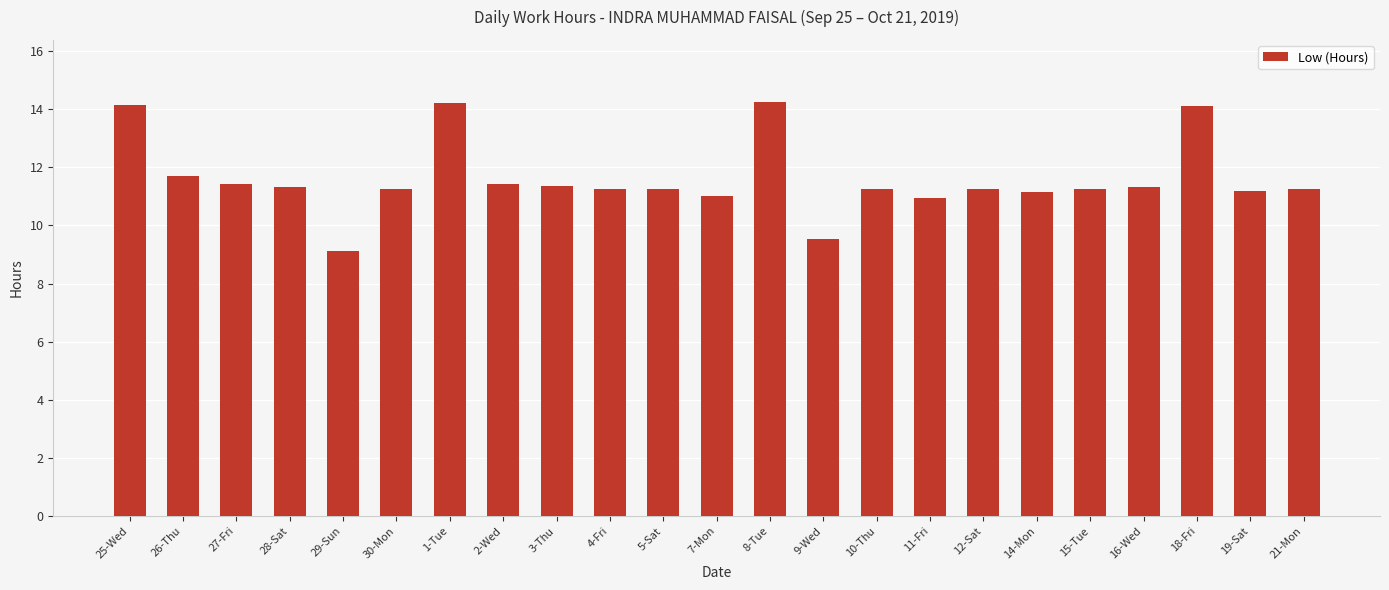

What is the label of the 20th bar from the left?

16-Wed